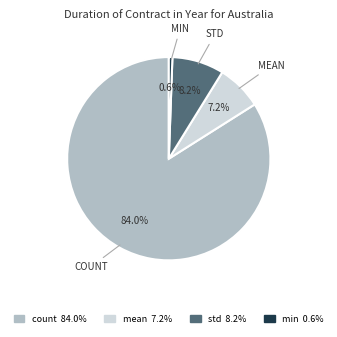

True or false: mean accounts for 7% of the total.

True